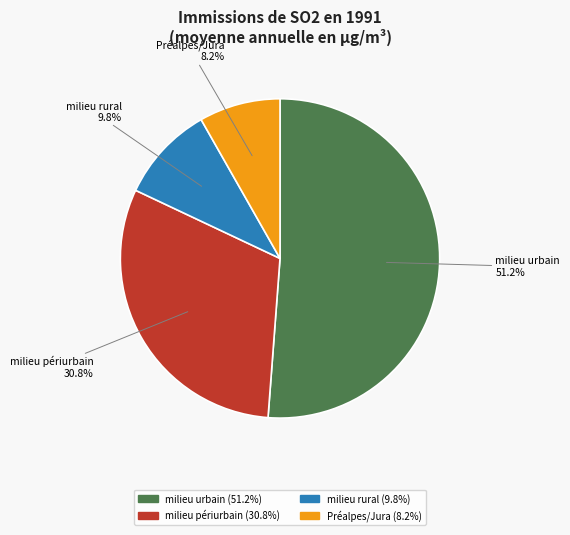

Is milieu urbain the majority of the pie?

Yes